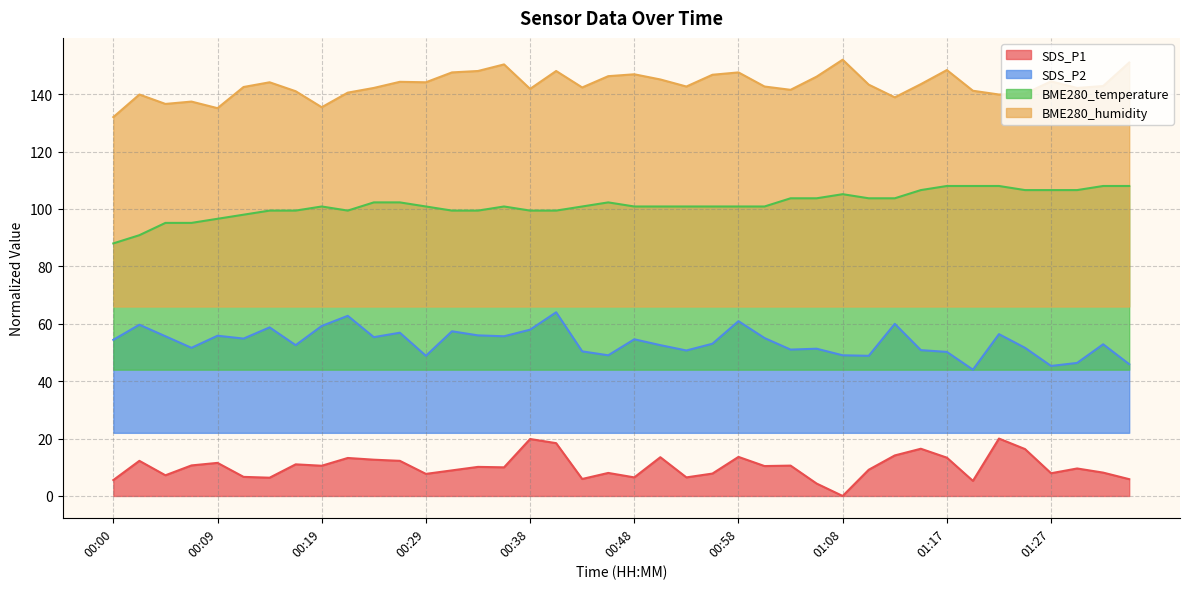

List the series in order of their peak value, highest first.

BME280_humidity, BME280_temperature, SDS_P2, SDS_P1